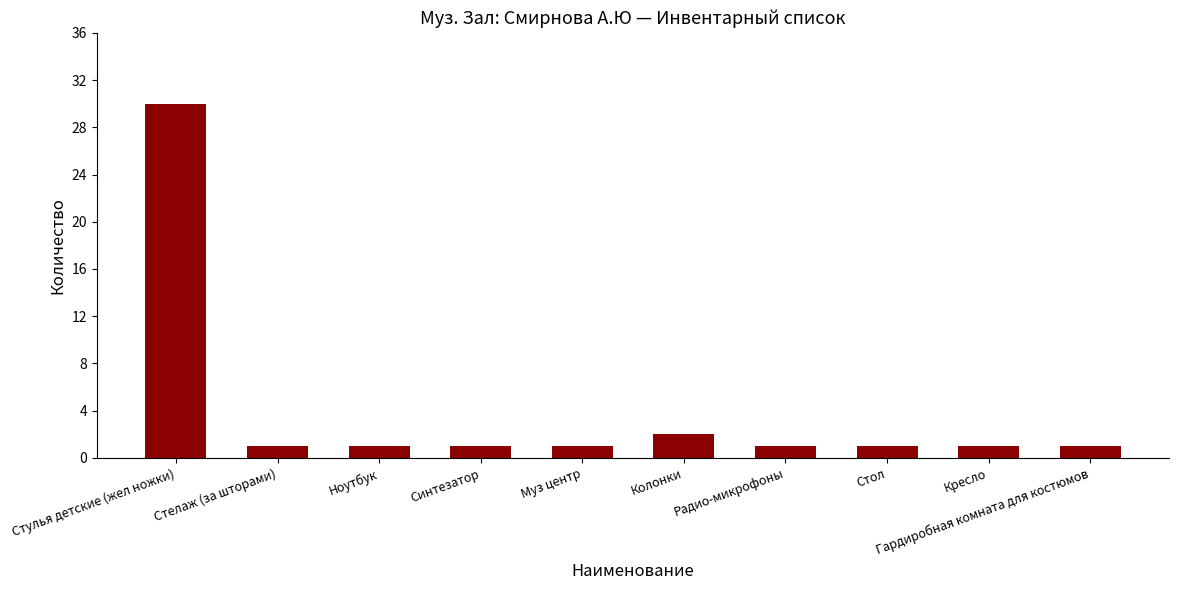

Are the bars horizontal?

No